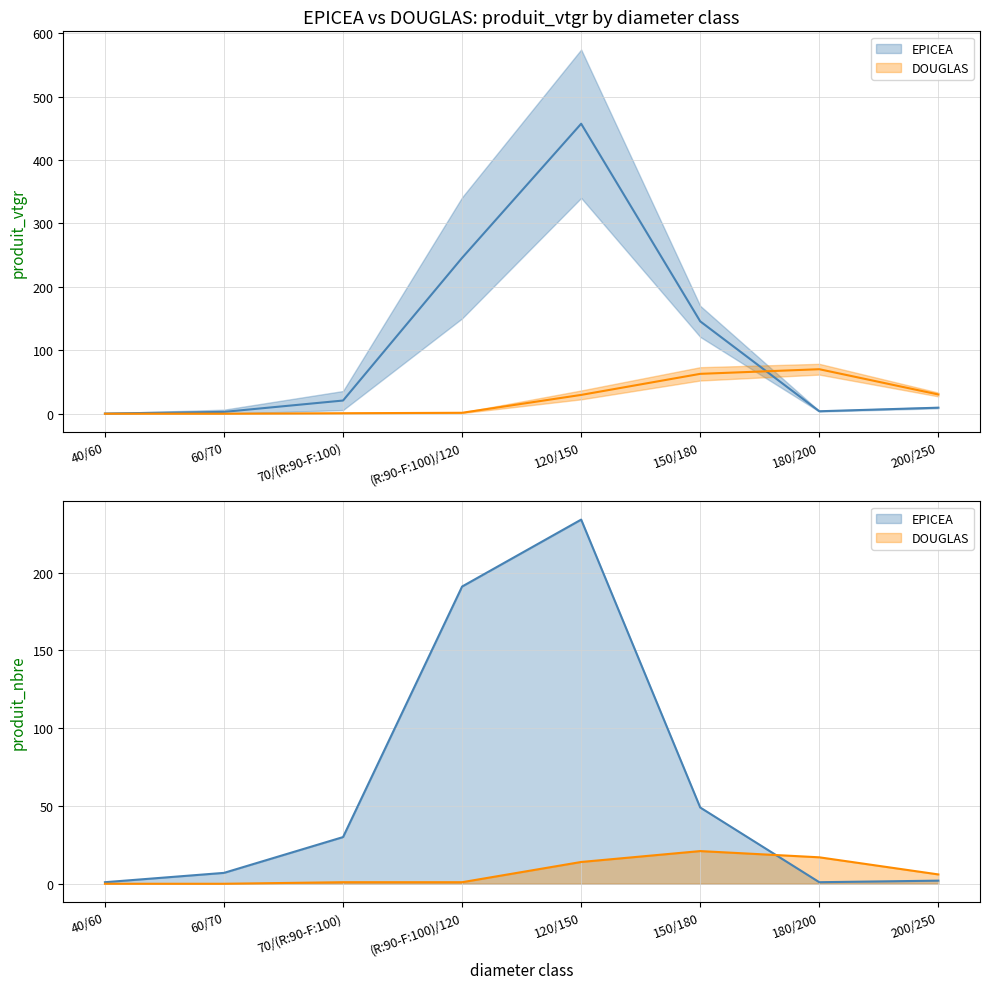

Does the chart display data point markers on the line(s)?

No